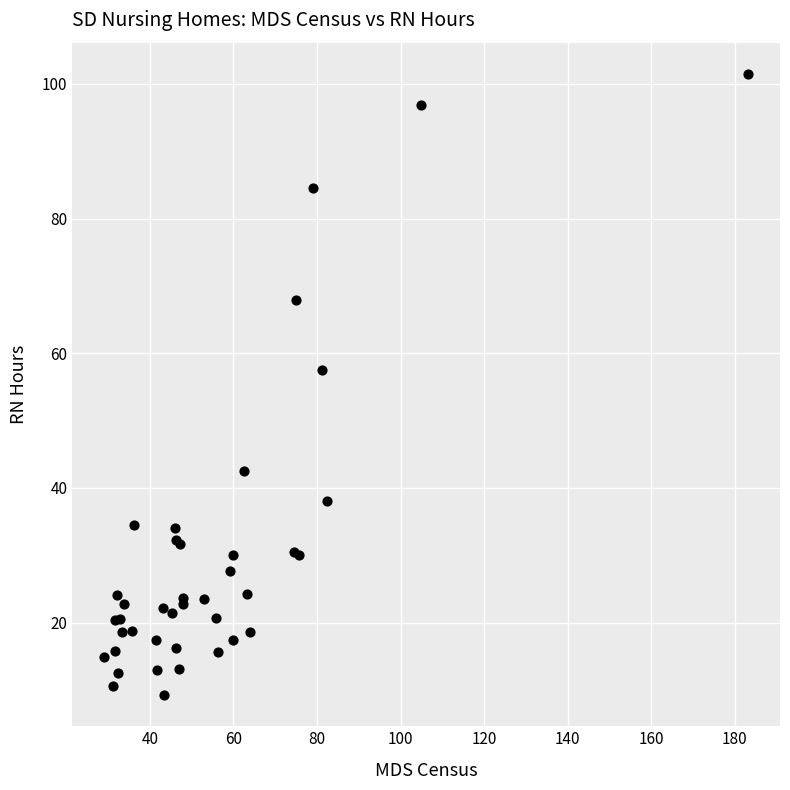

What Y value in the scatter plot is closest to 55?

57.6